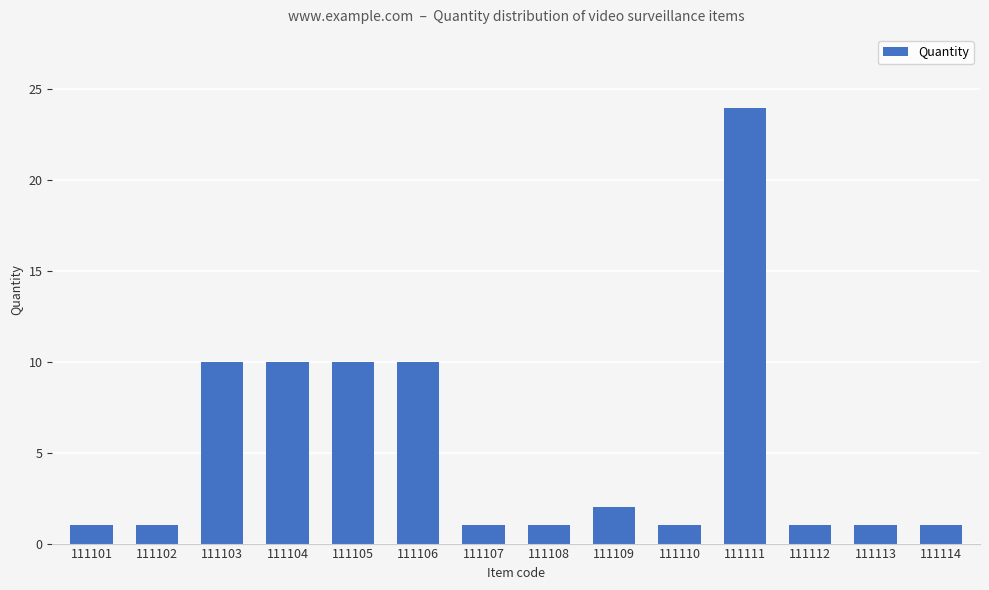

What is the value of the 7th bar from the left?

1